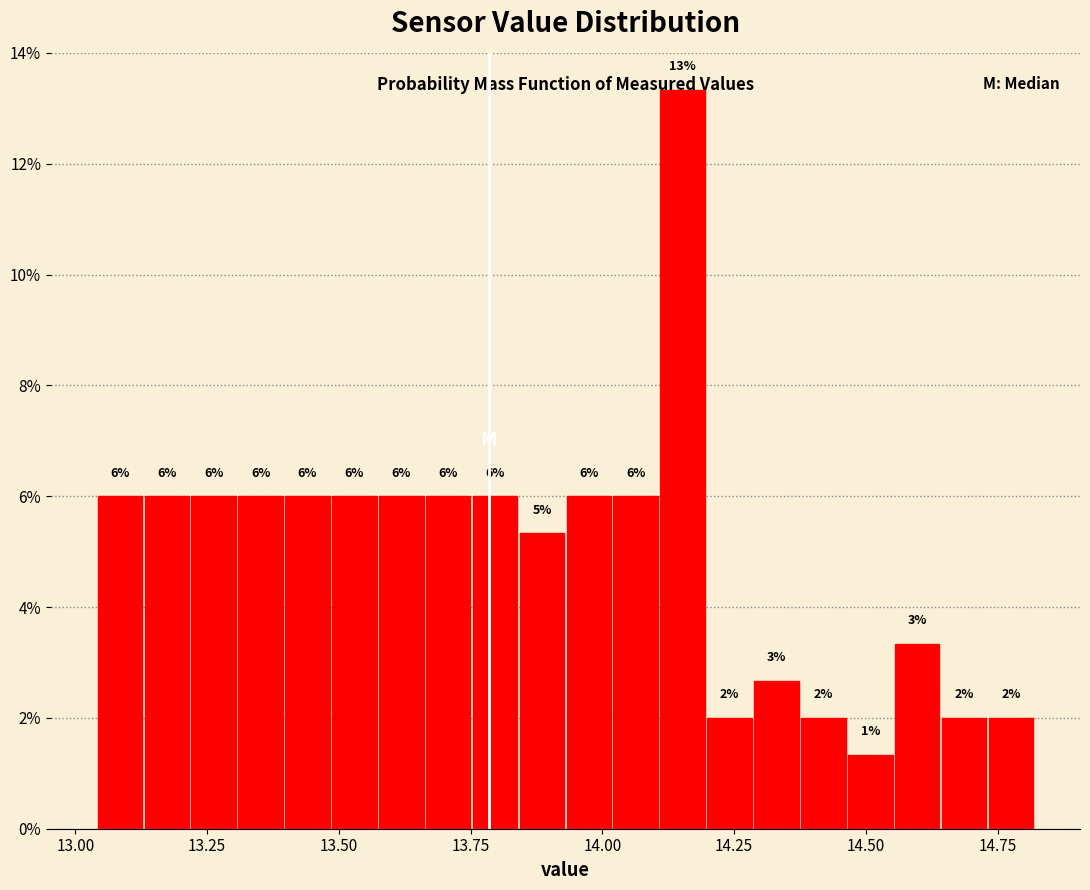

Read against the x-axis, roughly where is the centre of the tallest bar?

14.15